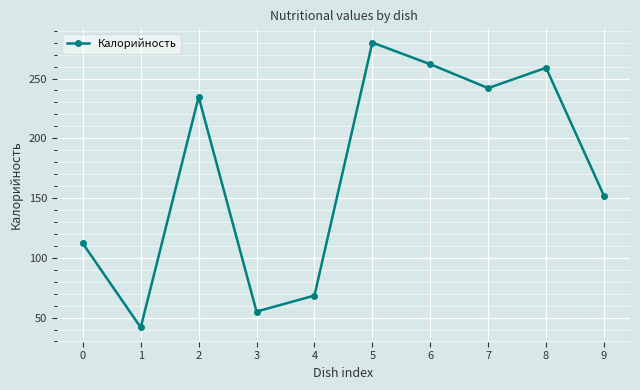

How many interior local peaks (higher than both neighbors) does the data have?

3